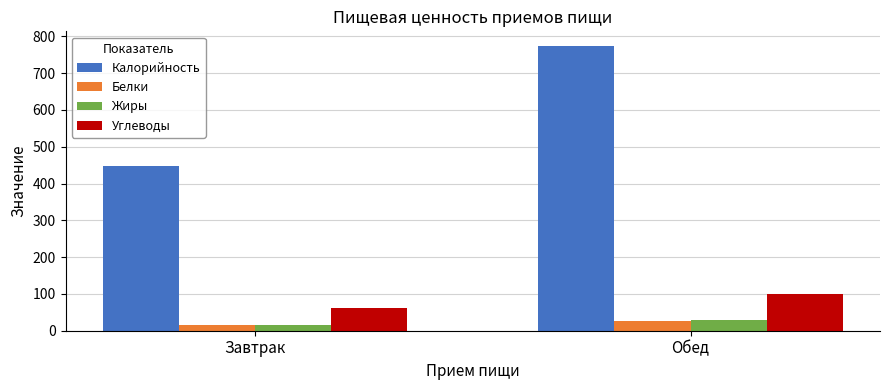

What are all the series names shown in the legend?

Калорийность, Белки, Жиры, Углеводы